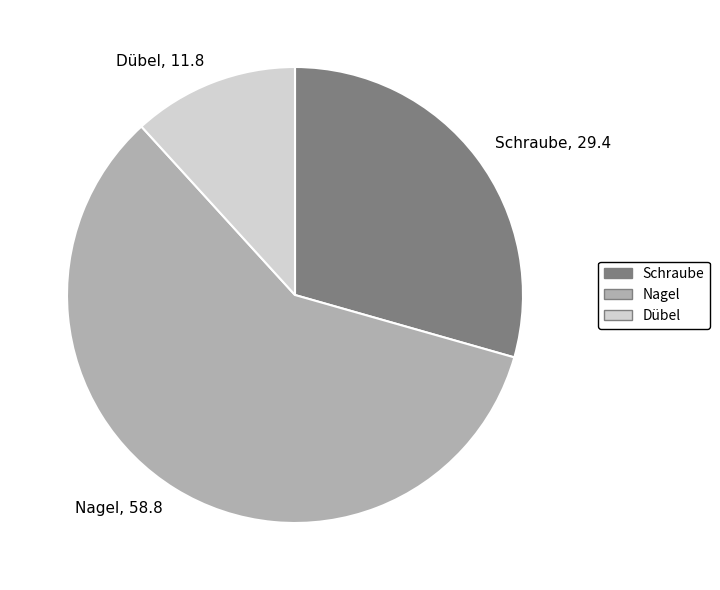

Count the number of slices in the pie.

3